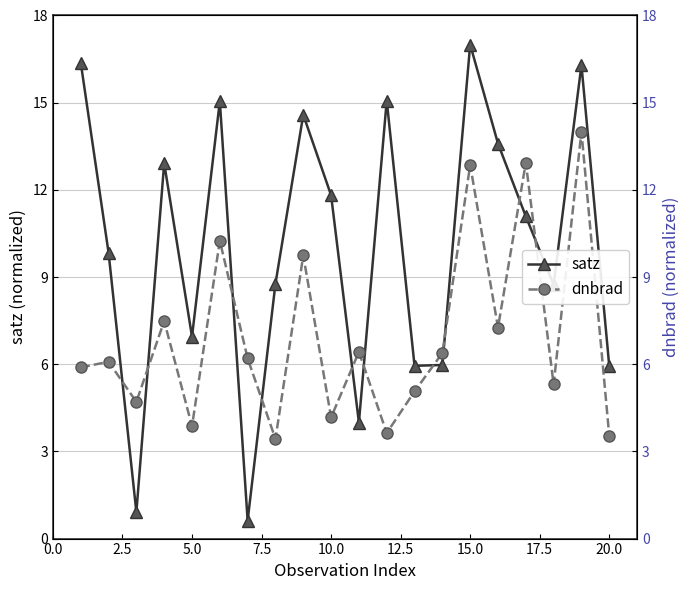

What is the lowest value of the dnbrad series?

3.4